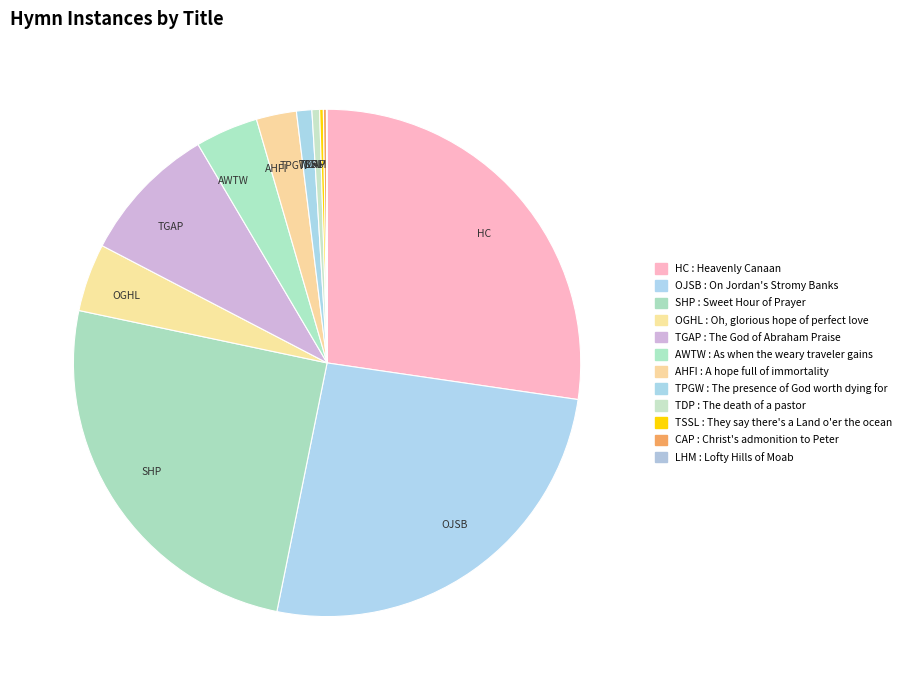

What is the largest slice in the pie chart?

HC